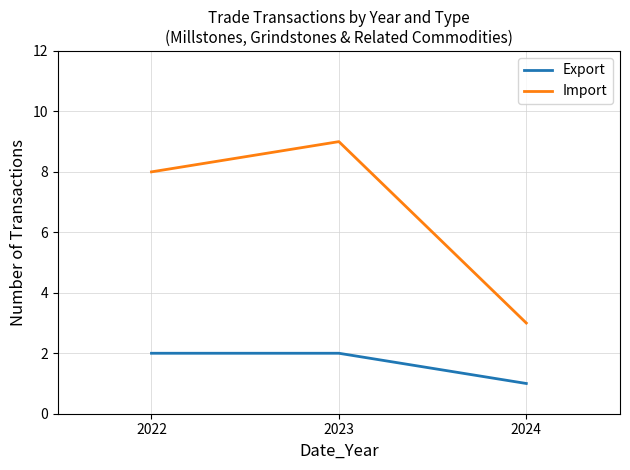

Which category has the lowest value in the Export series?

2024